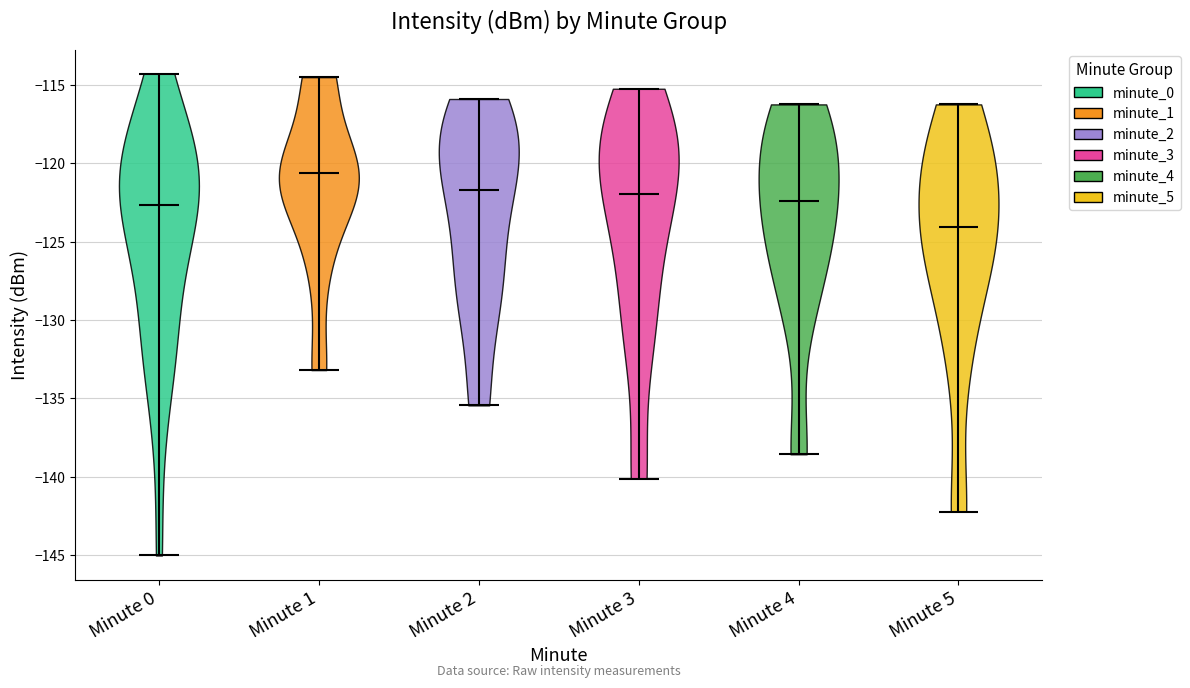

What is the highest point the violin for Minute 4 reaches on the y-axis? The values are not printed on the chart, so give them approximately, as read against the axis.

-116.0